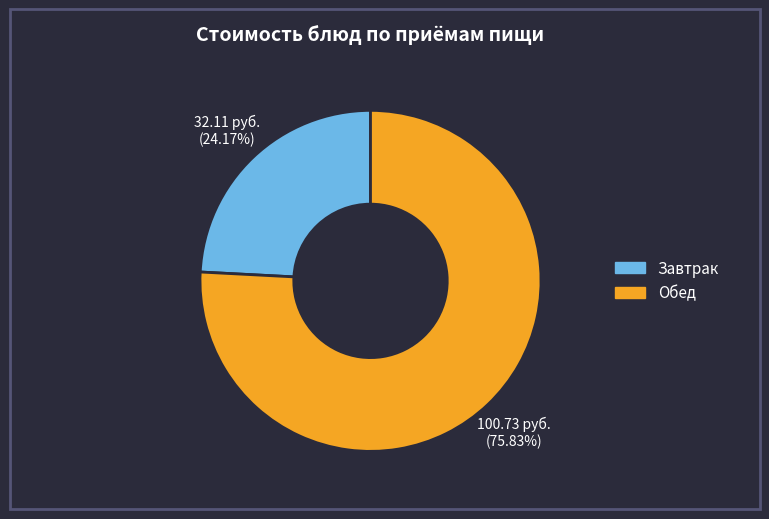

To the nearest percent, what is the difference between the largest and smallest slice percentages?

52%